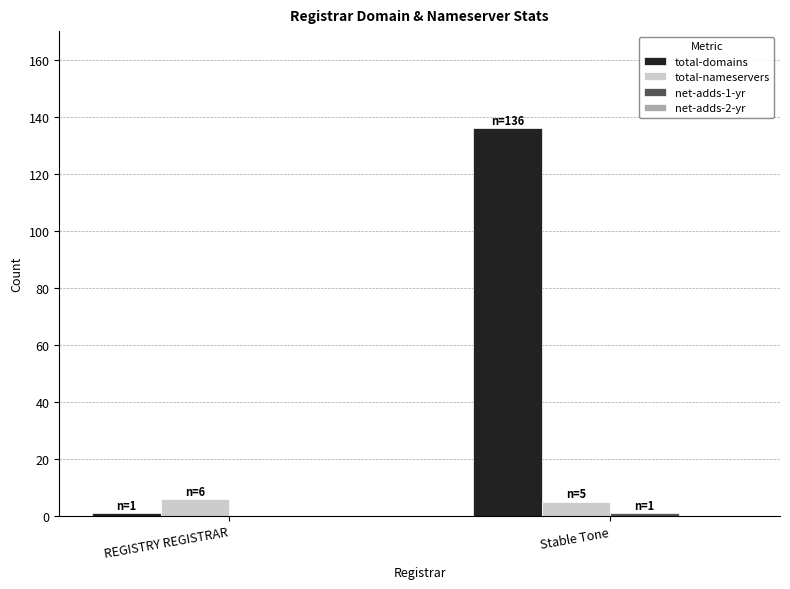

Which series has the largest total across all categories?

total-domains